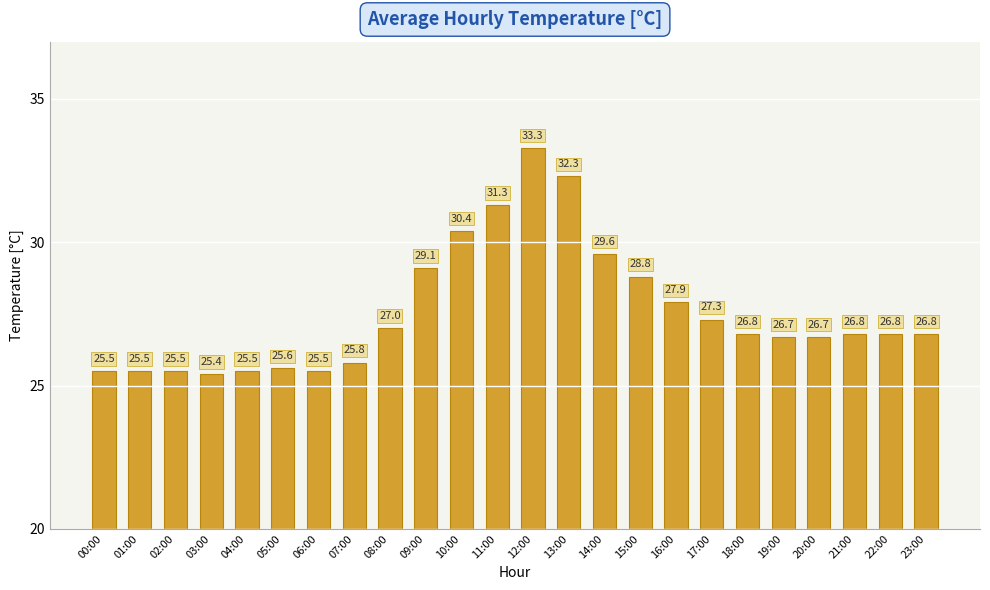

What is the sum of all values?

661.9